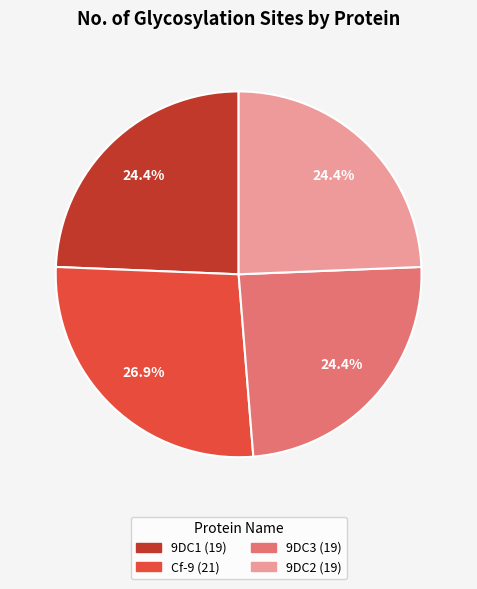

Does any single category account for the majority?

No